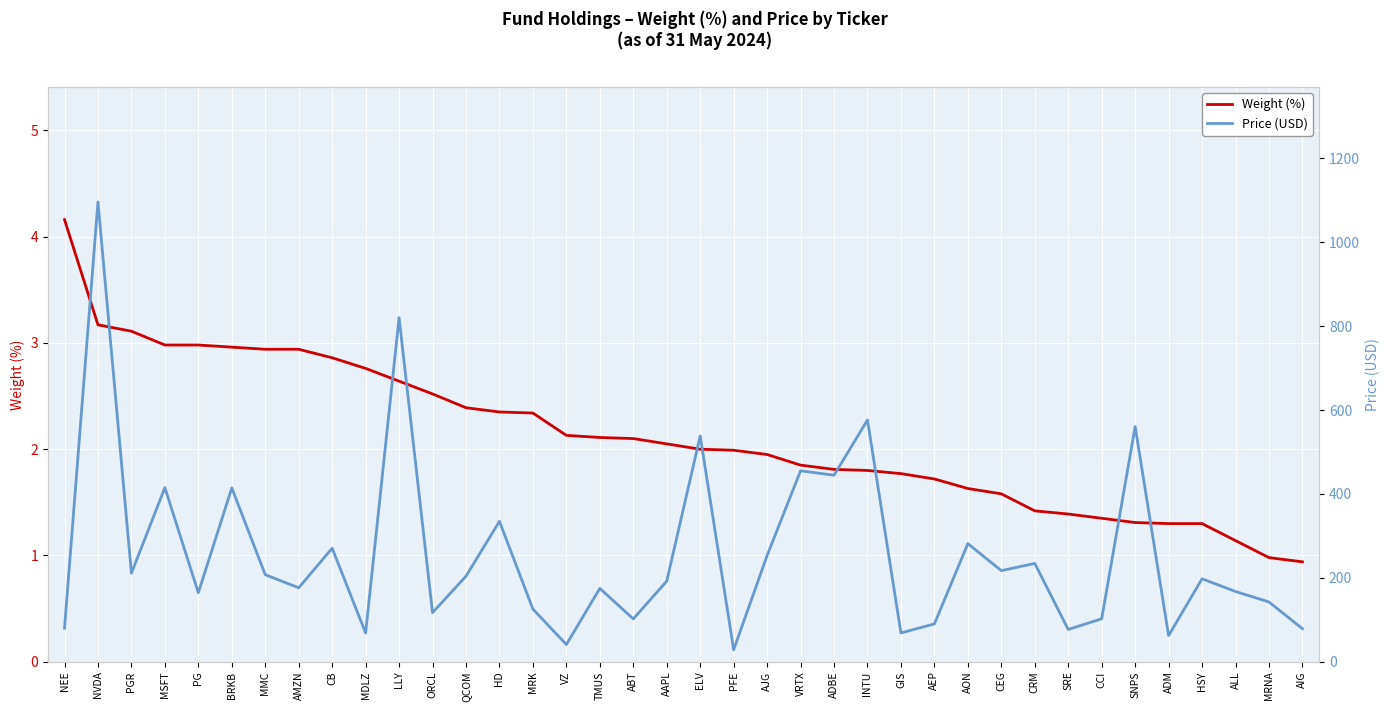

True or false: Weight (%) and Price (USD) cross at least once.

False